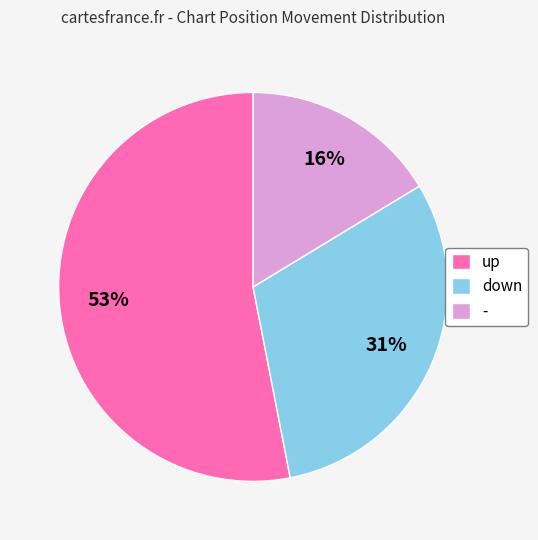

Count the number of slices in the pie.

3